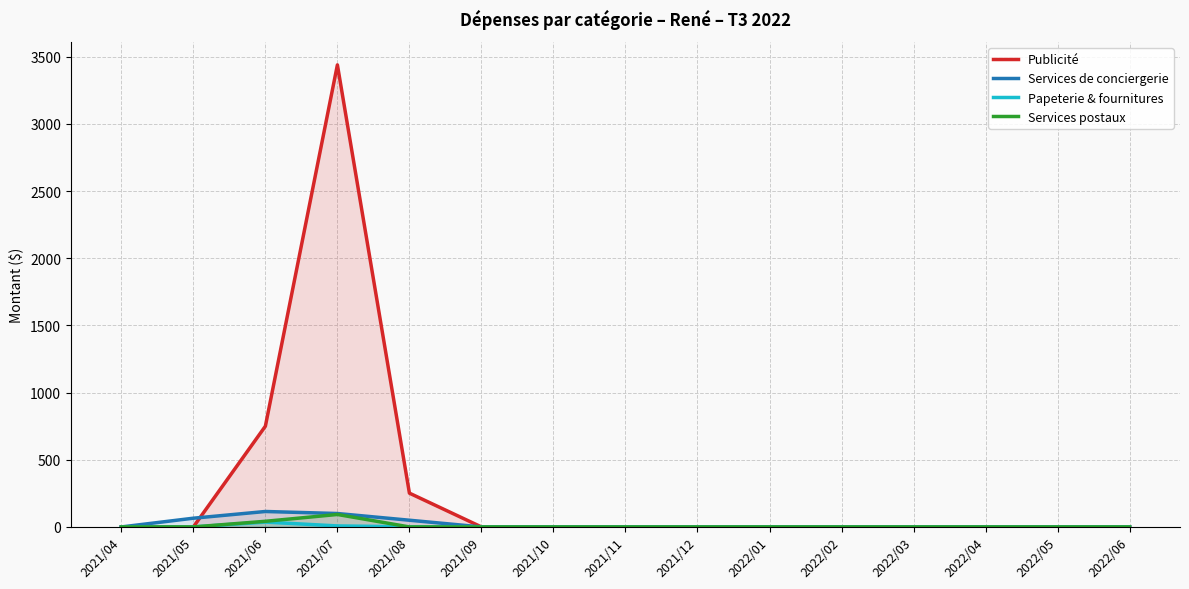

What is the label of the 14th point from the left?

2022/05